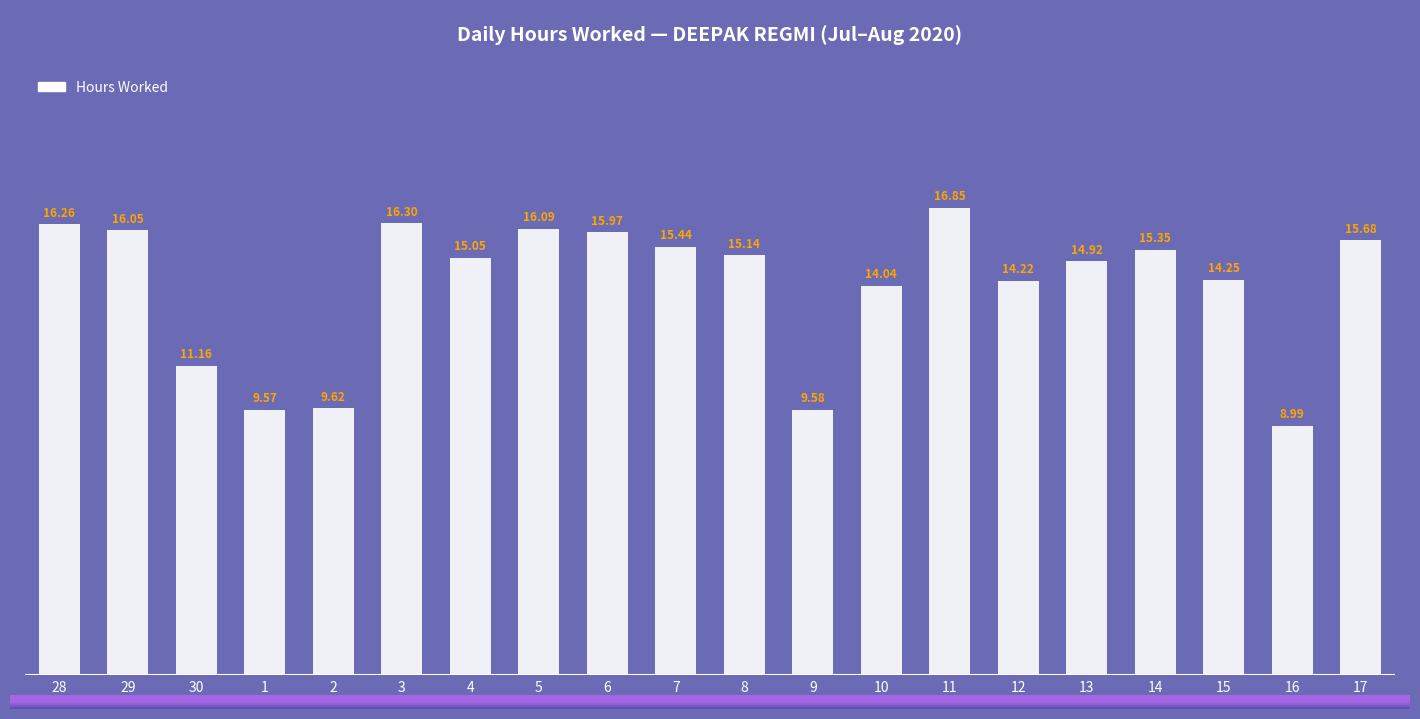

Are the bars horizontal?

No